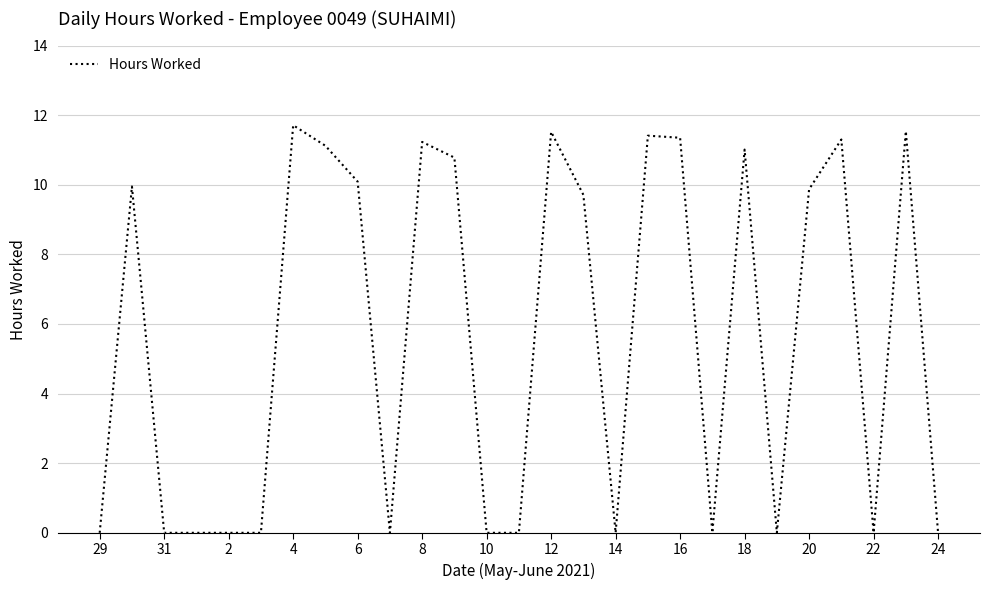

What is the difference between the maximum and minimum values?

11.7